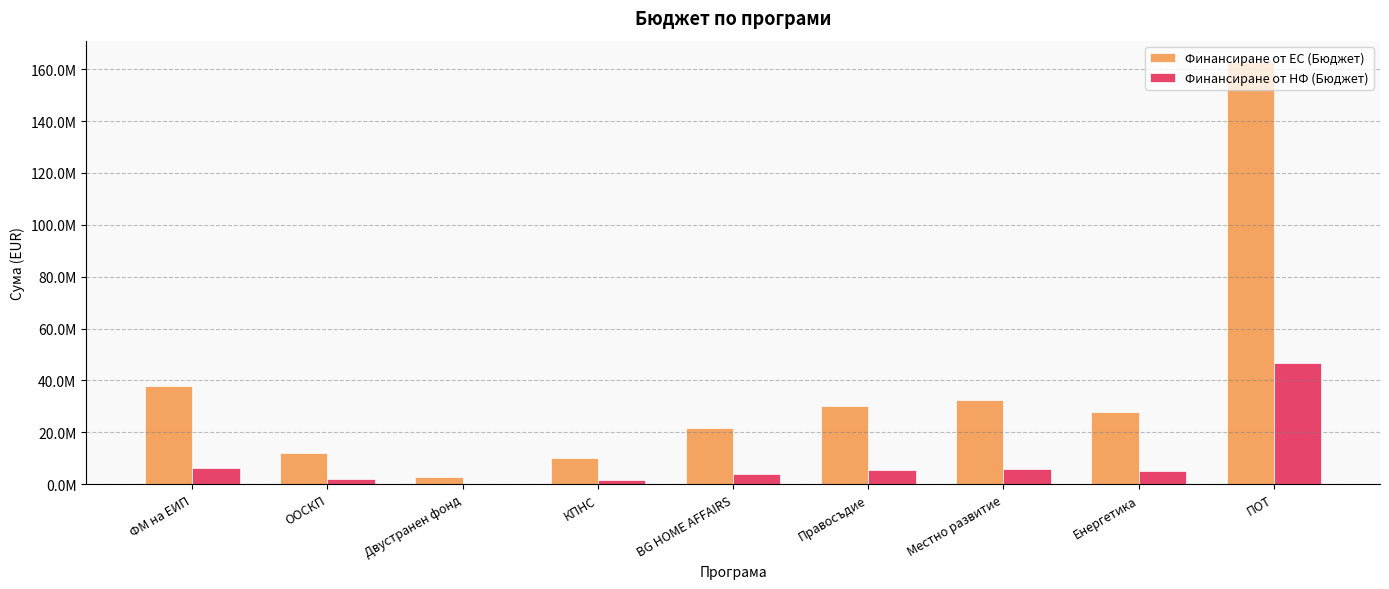

Reading right to left, transcribe all the data shown in this chart.

Финансиране от ЕС (Бюджет): 162855769.7	28000000.0	32604347.1	29999539.8	21499670.5	10000000.0	2602000.2	11969816.2	37714867.8
Финансиране от НФ (Бюджет): 46534168.6	4941176.0	5753708.2	5294036.8	3794059.5	1764706.0	0.0	2112320.4	6264576.9